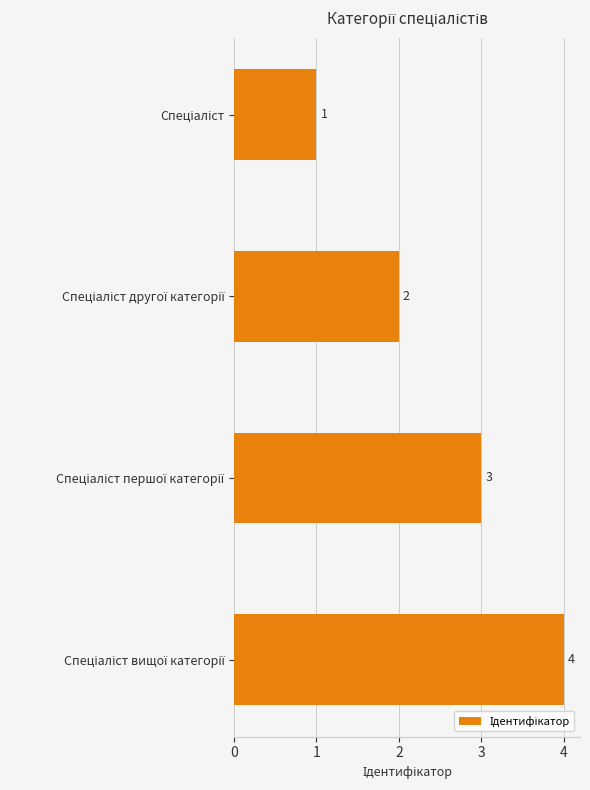

What is the greatest value displayed?

4